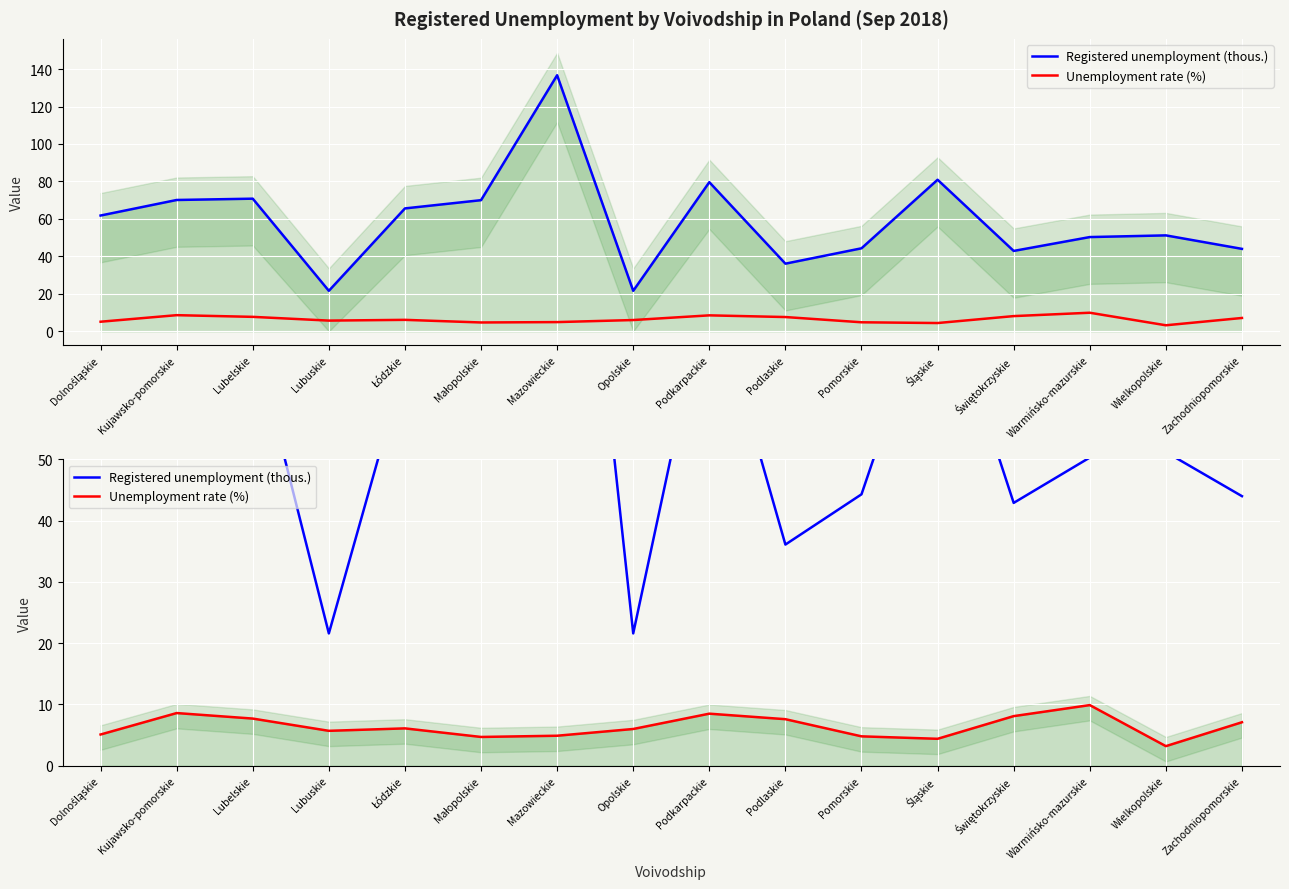

At which category is the sum across all series the highest?

Mazowieckie